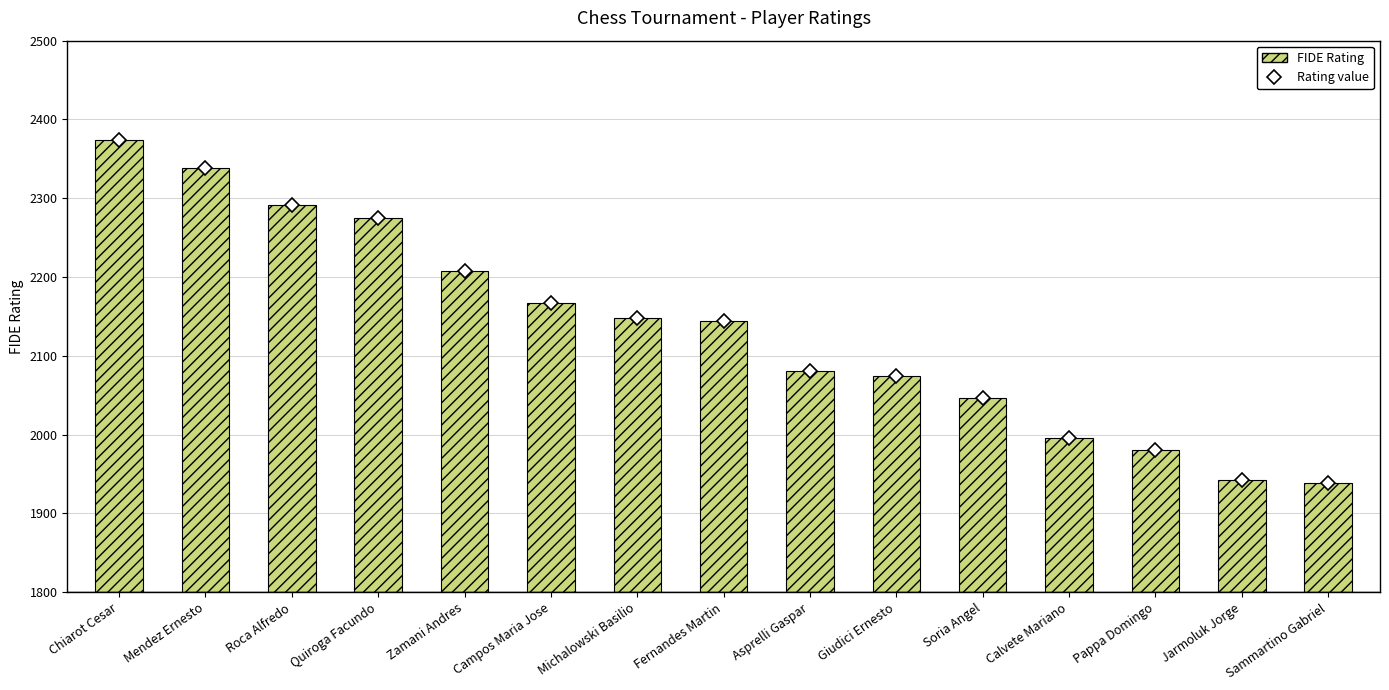

What is the label of the 1st bar from the left?

Chiarot Cesar